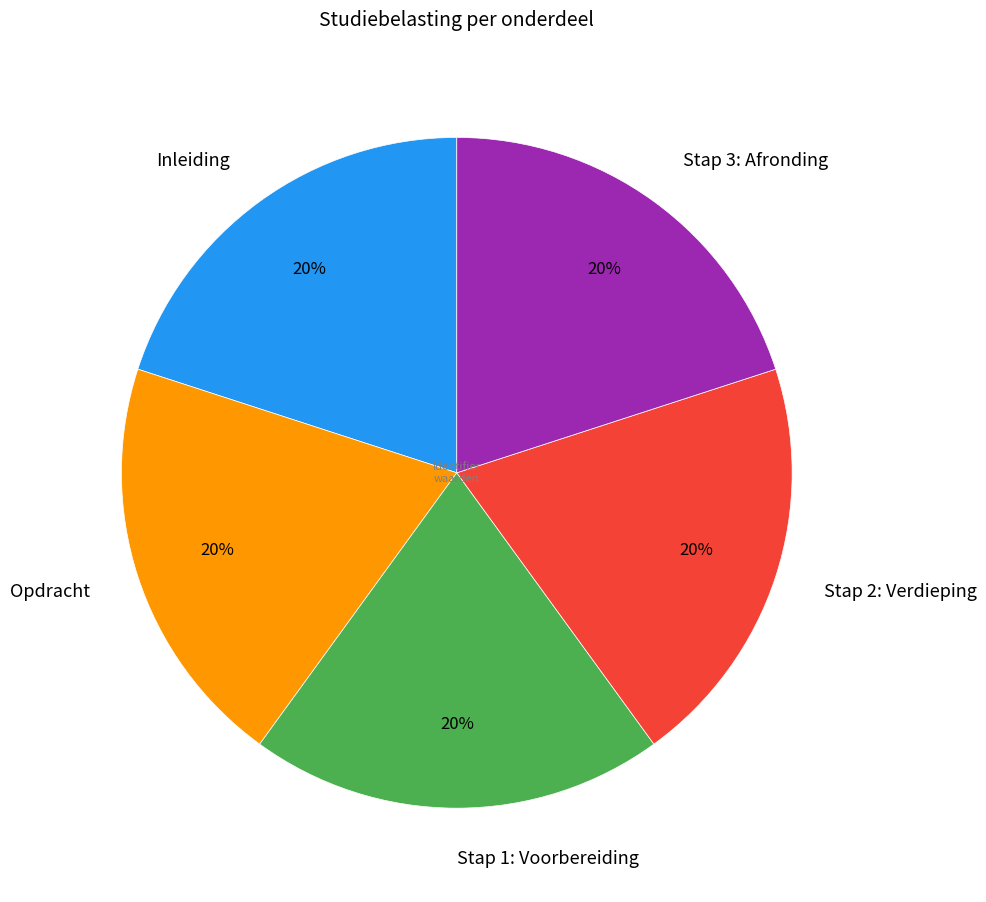

True or false: Stap 2: Verdieping accounts for 35% of the total.

False